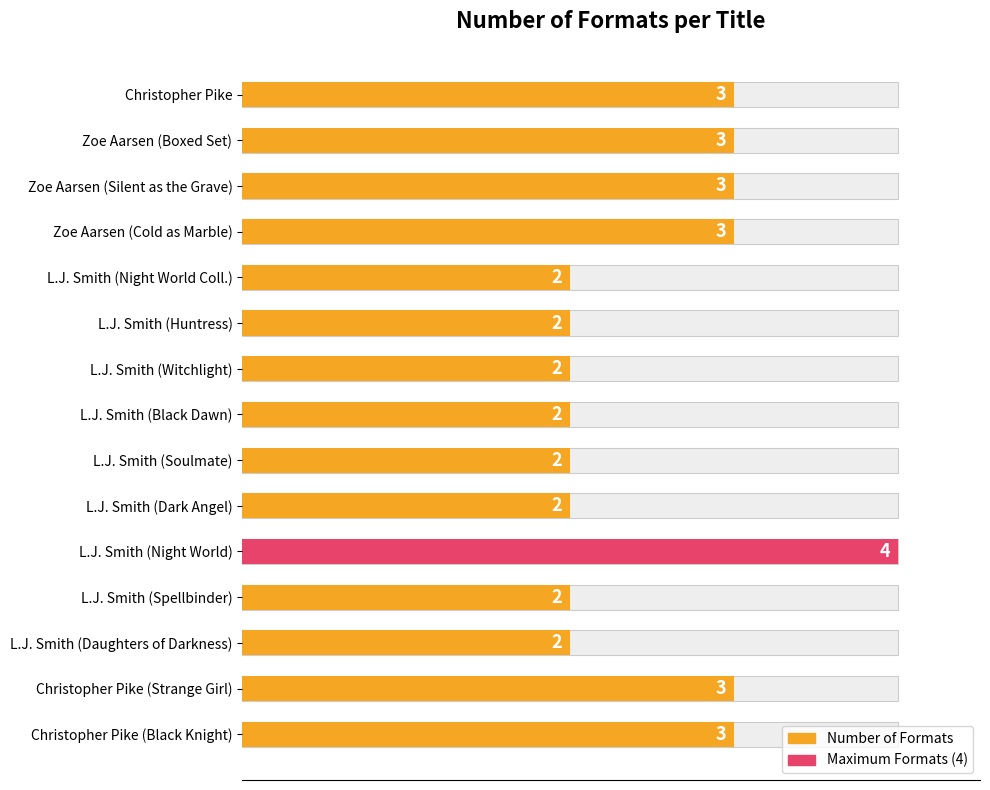

How many categories are shown in the chart?

15